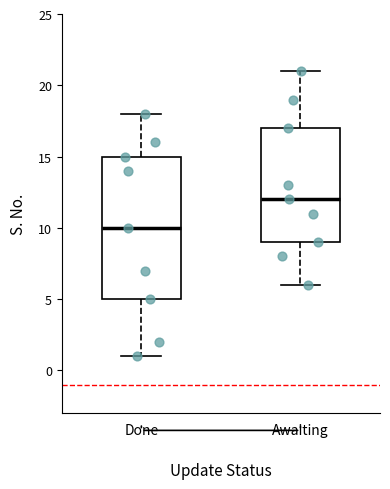

Where does the lower whisker of the box for Done end on the y-axis? The values are not printed on the chart, so give them approximately, as read against the axis.

1